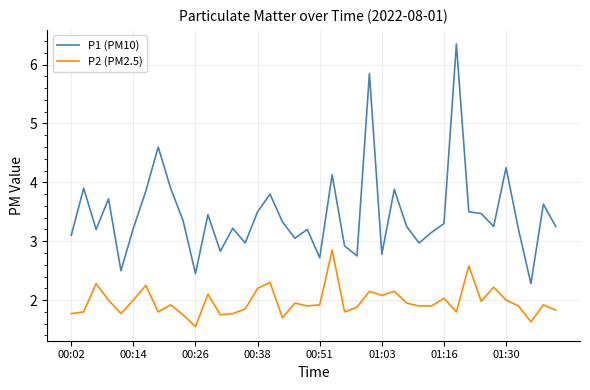

What is the difference between the maximum and minimum values in the P1 (PM10) series?

4.1